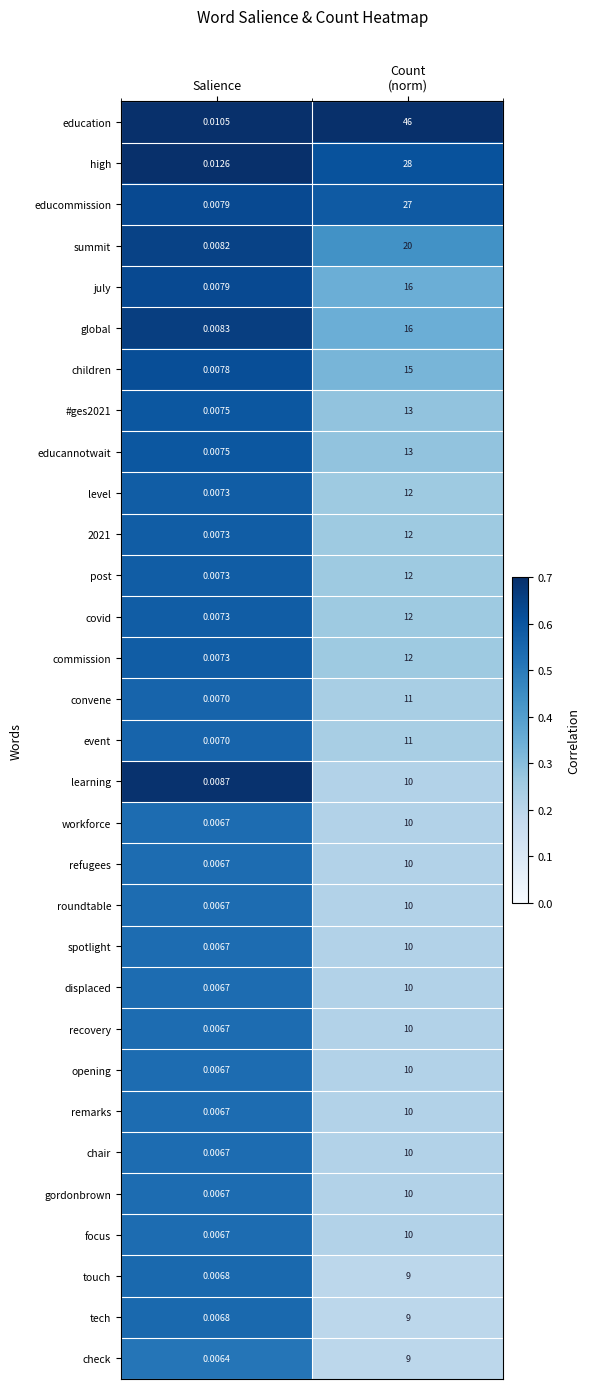

Is the value of #ges2021 at Salience greater than the value of learning at Salience?

No